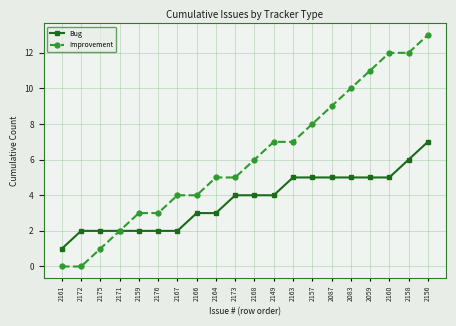

Reading left to right, extract all data points from this chart.

Bug: 2161=1	2172=2	2175=2	2171=2	2159=2	2176=2	2167=2	2166=3	2164=3	2173=4	2168=4	2149=4	2163=5	2157=5	2087=5	2083=5	2059=5	2160=5	2158=6	2156=7
Improvement: 2161=0	2172=0	2175=1	2171=2	2159=3	2176=3	2167=4	2166=4	2164=5	2173=5	2168=6	2149=7	2163=7	2157=8	2087=9	2083=10	2059=11	2160=12	2158=12	2156=13